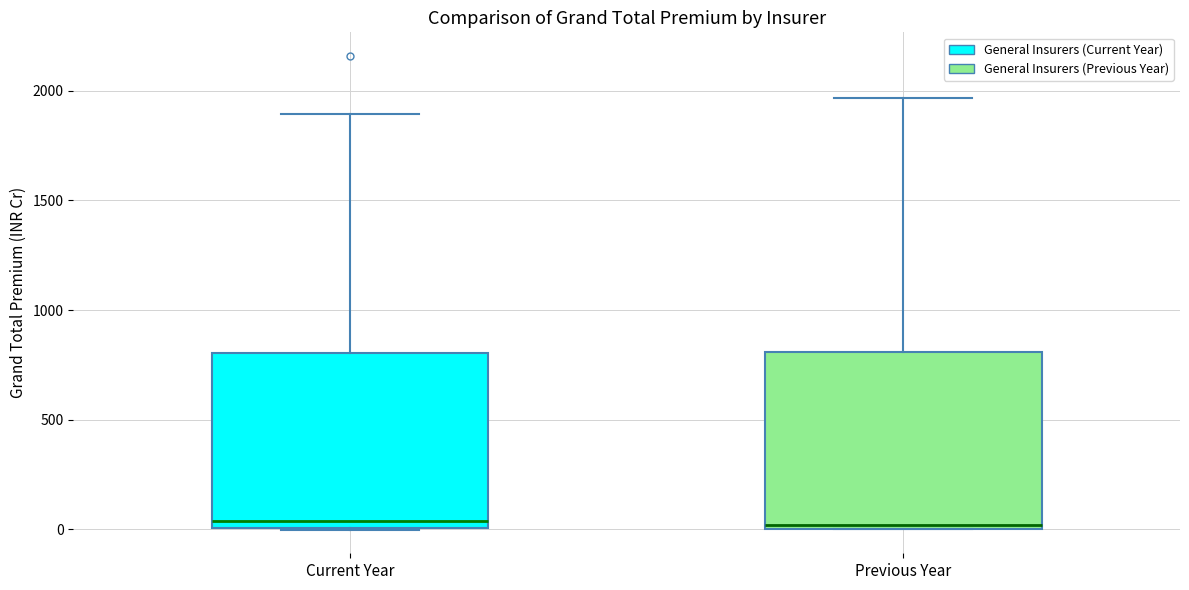

Reading left to right, read every box against the y-axis: the position of its median line, the range the box covers, and the ends of its whiskers. The values are not printed on the chart, so give them approximately, as read against the axis.

Current Year: median 50, box 0 to 800, whiskers 0 to 1900
Previous Year: median 0 (just above the box's lower edge), box 0 to 800, whiskers 0 to 1950